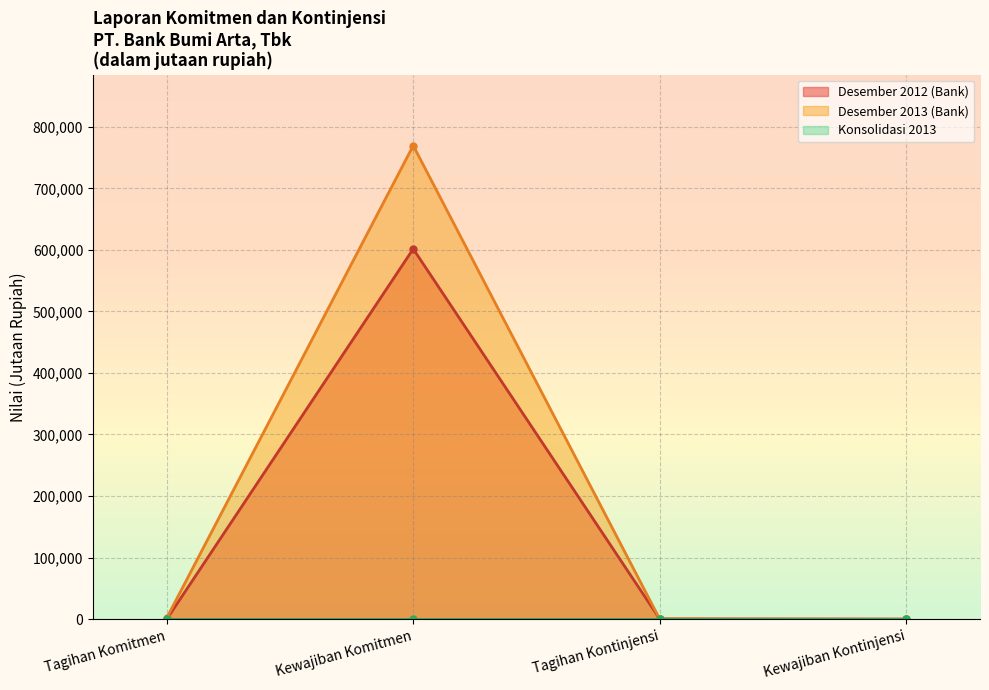

What is the difference between the Desember 2012 (Bank) values at Tagihan Komitmen and Kewajiban Komitmen?

601569